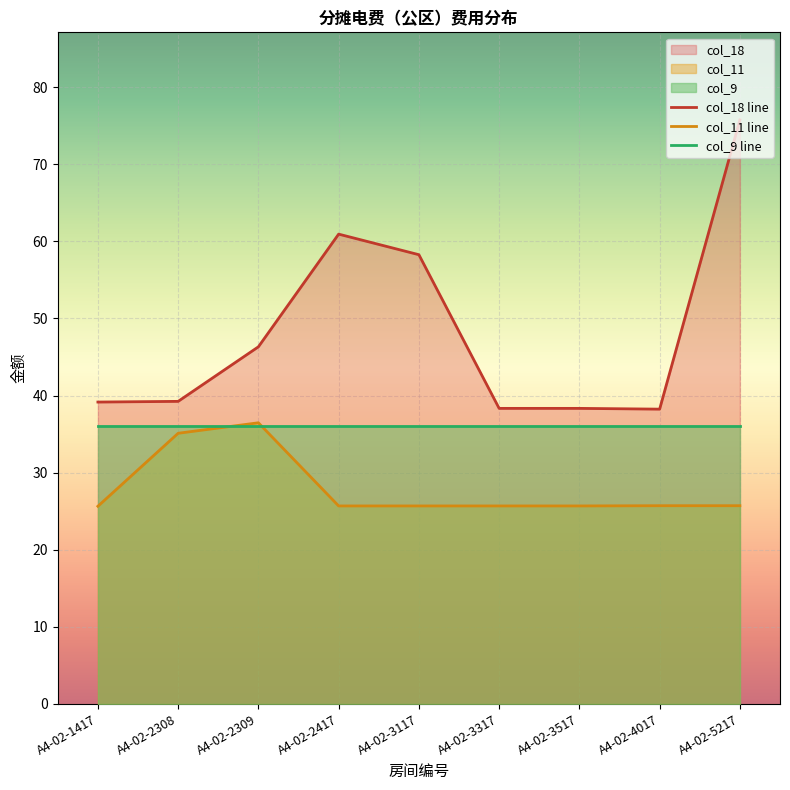

Which series ends up on top after the final intersection of col_9 line and col_11 line?

col_9 line